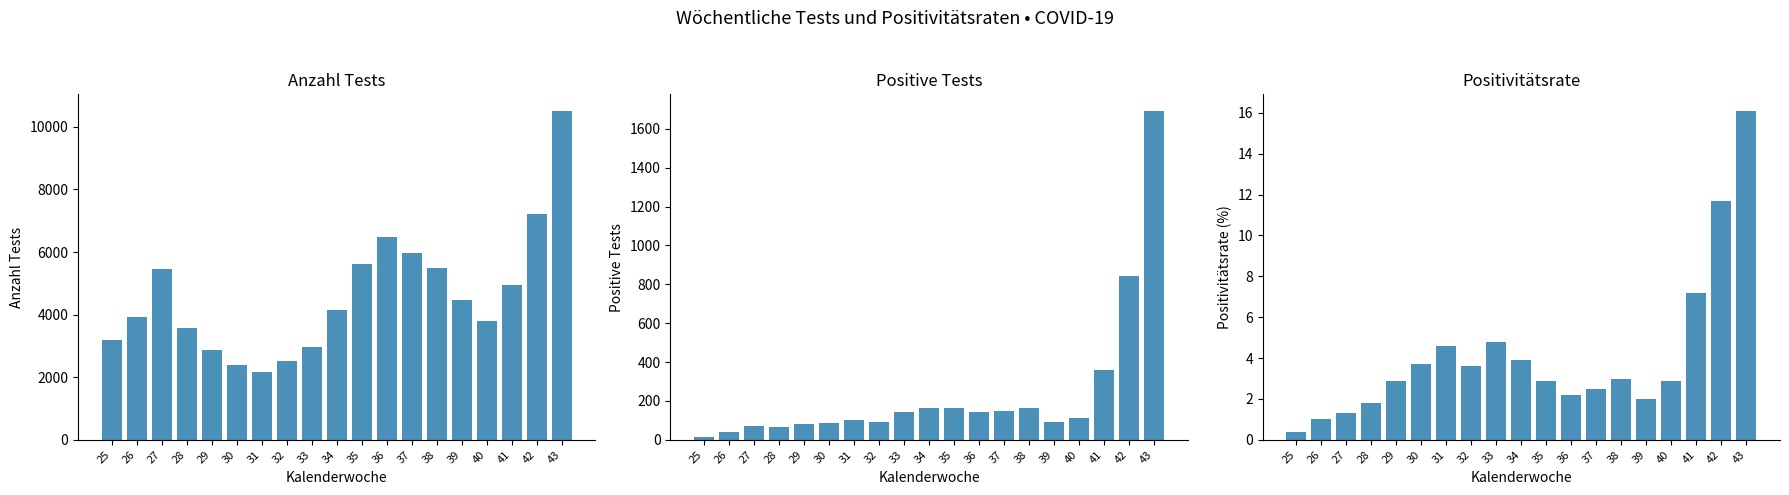

What is the maximum value shown in the chart?

10512.0